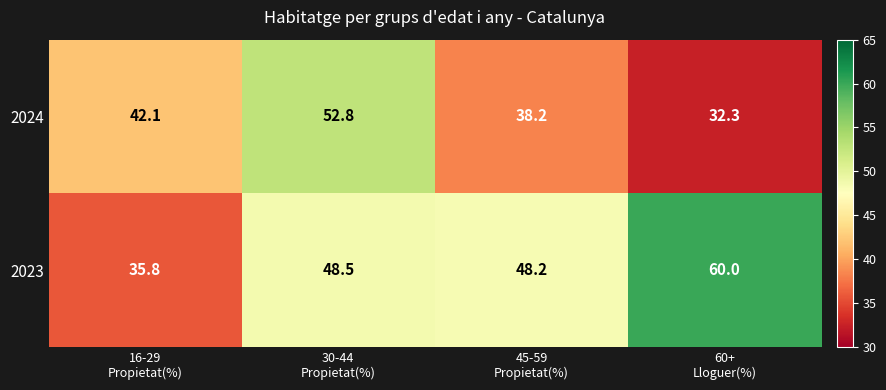

List the series in order of their overall mean, lowest first.

2024, 2023